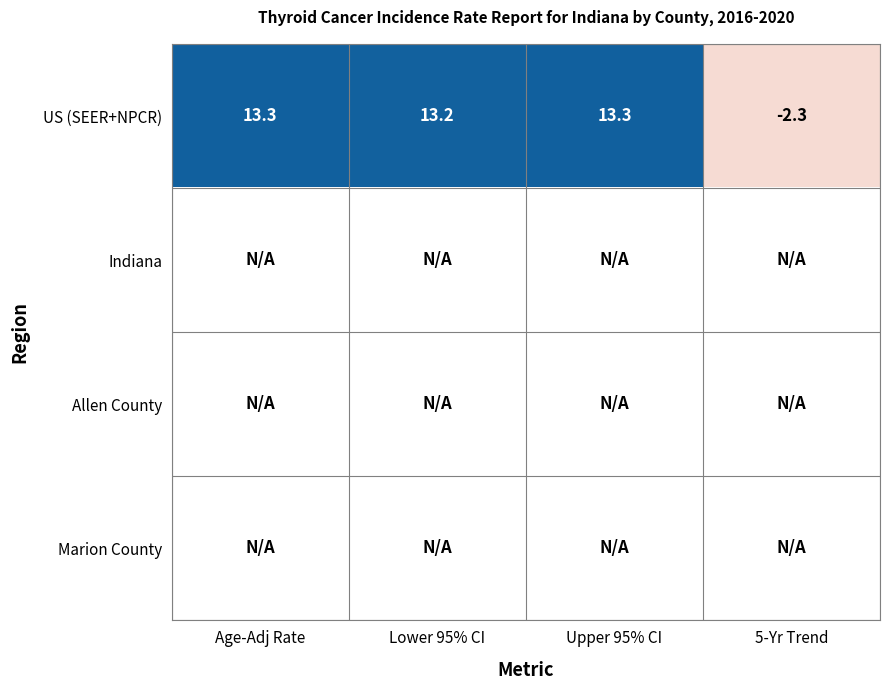

At which label does US (SEER+NPCR) reach its minimum?

5-Yr Trend